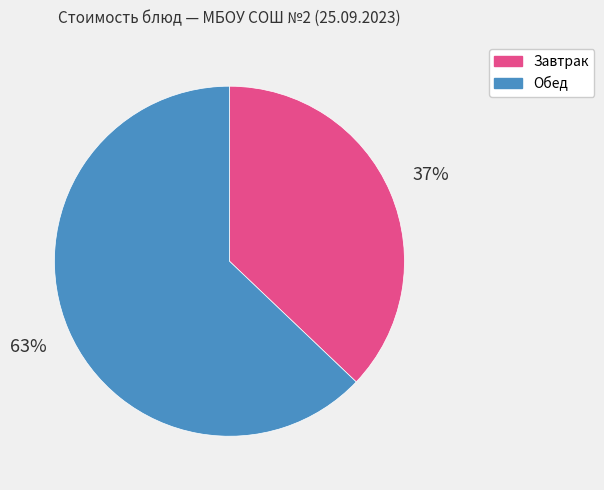

To the nearest percent, what is the average slice percentage?

50%